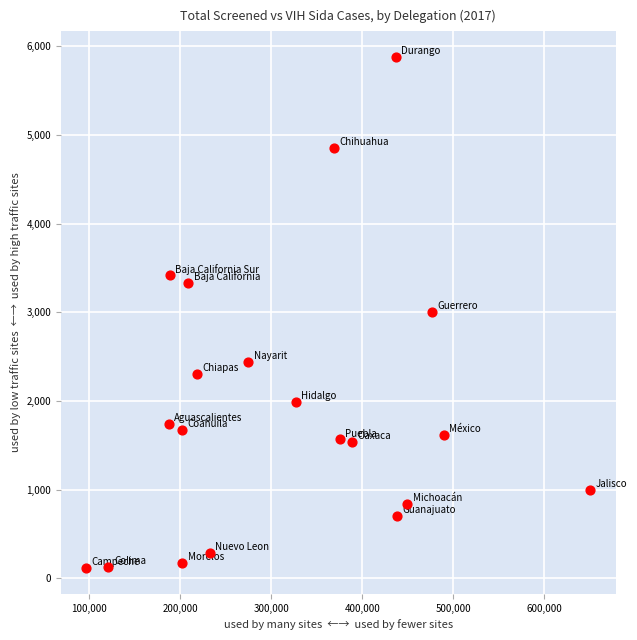

What is the range of X values (max minus min)?

554665